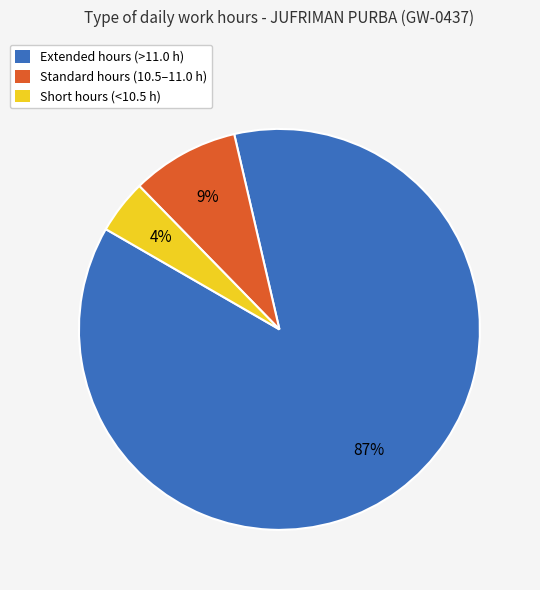

To the nearest percent, what is the difference between the largest and smallest slice percentages?

83%